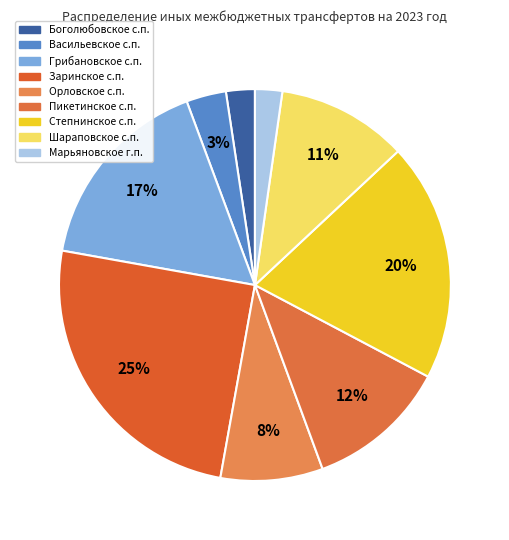

Count the number of slices in the pie.

9